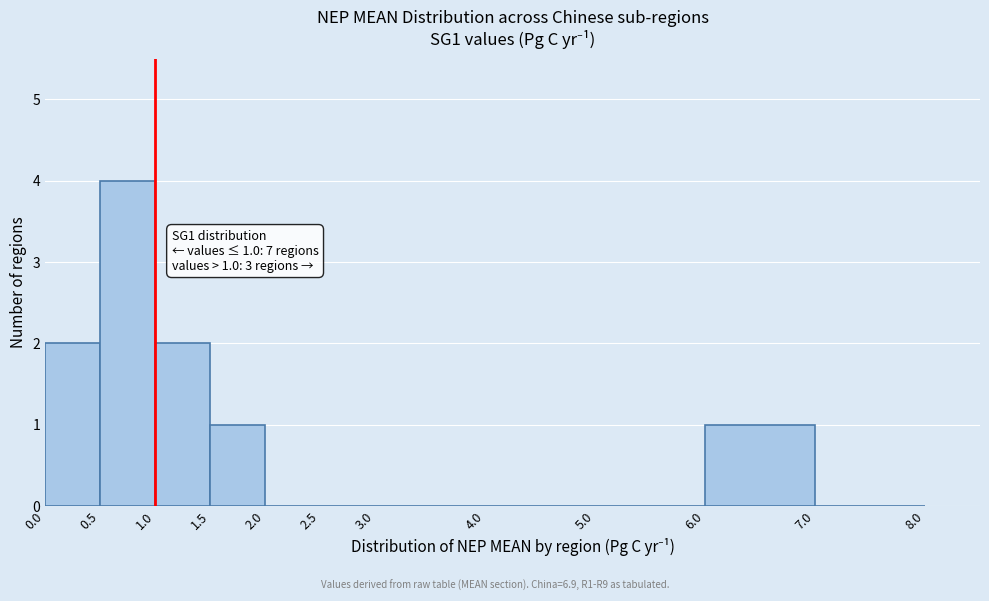

Which range on the x-axis has the tallest bar?

0.5 to 1.0